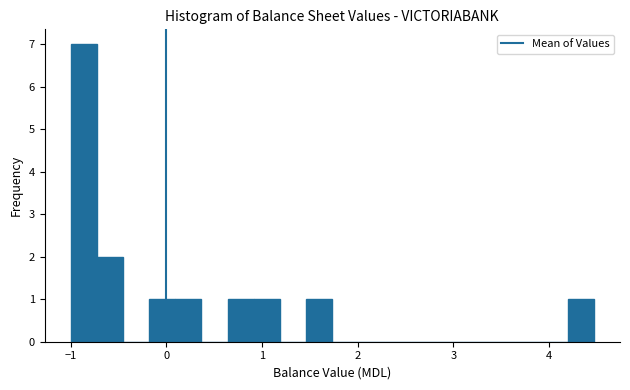

Around what value on the x-axis is the tallest bar? Give the approximate position of its centre, as read against the axis.

-0.9